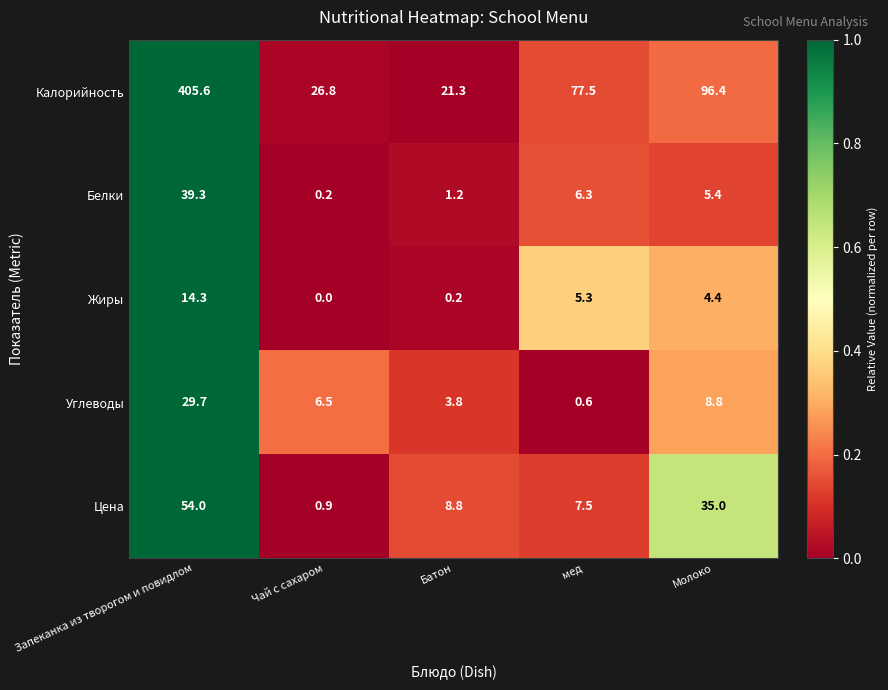

What is the spread (max minus min) of values at Батон?

21.1